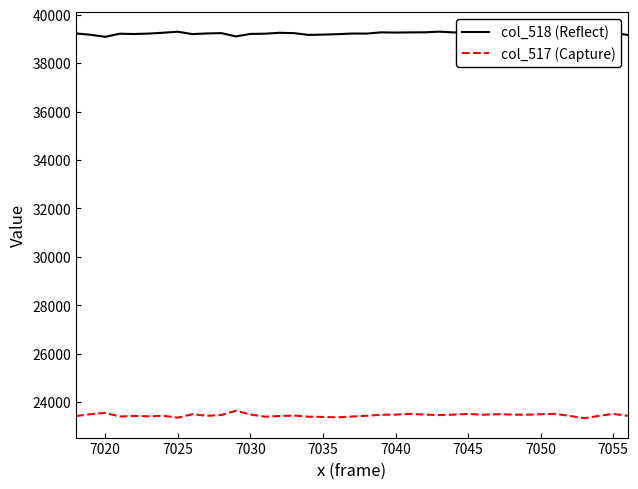

What is the lowest value of the col_518 (Reflect) series?

39087